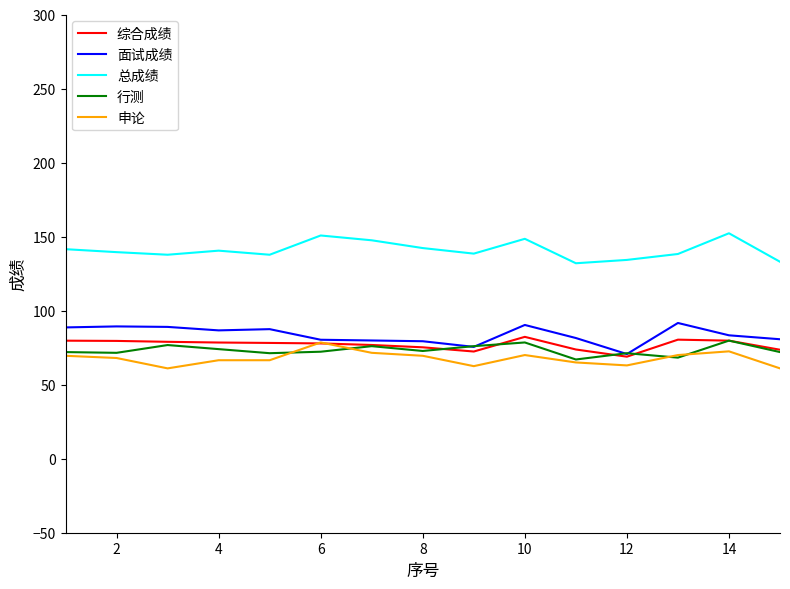

What is the minimum value for 面试成绩?

70.7